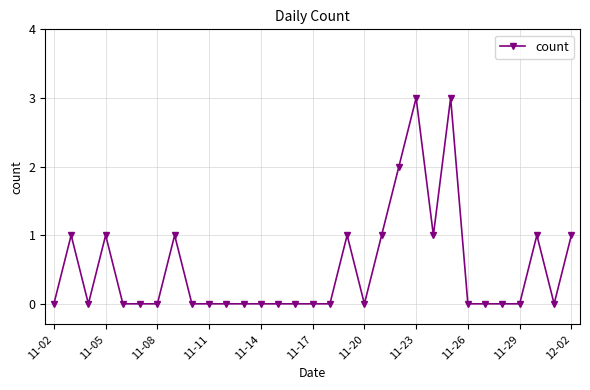

What is the value of the 22nd point from the left?

3